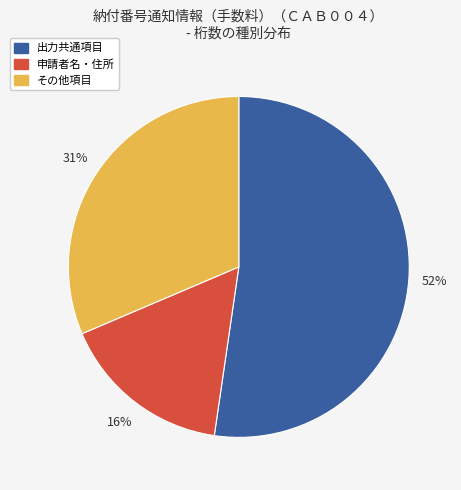

Which slice is the smallest?

申請者名・住所